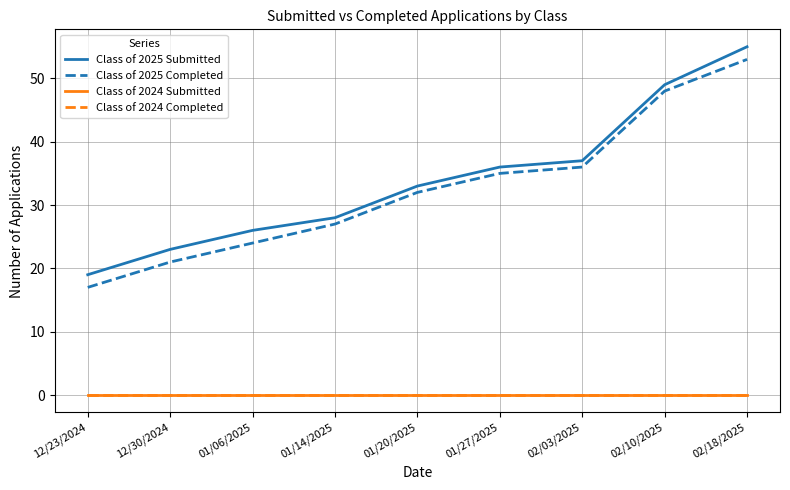

List the labels in order of Class of 2025 Completed value, smallest first.

12/23/2024, 12/30/2024, 01/06/2025, 01/14/2025, 01/20/2025, 01/27/2025, 02/03/2025, 02/10/2025, 02/18/2025